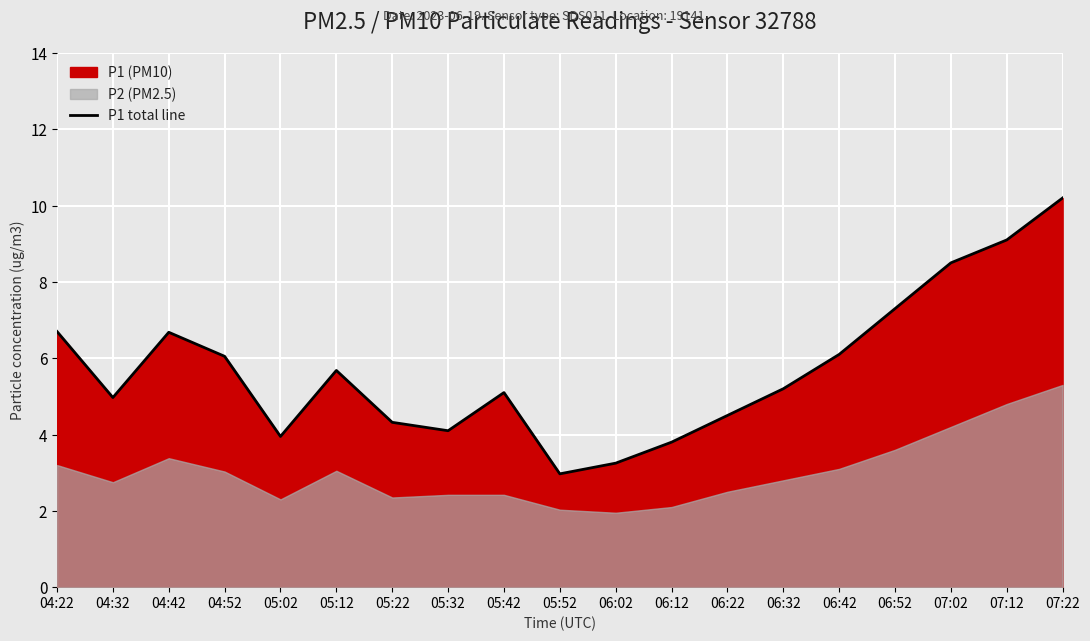

What position from the left is 06:32?

14